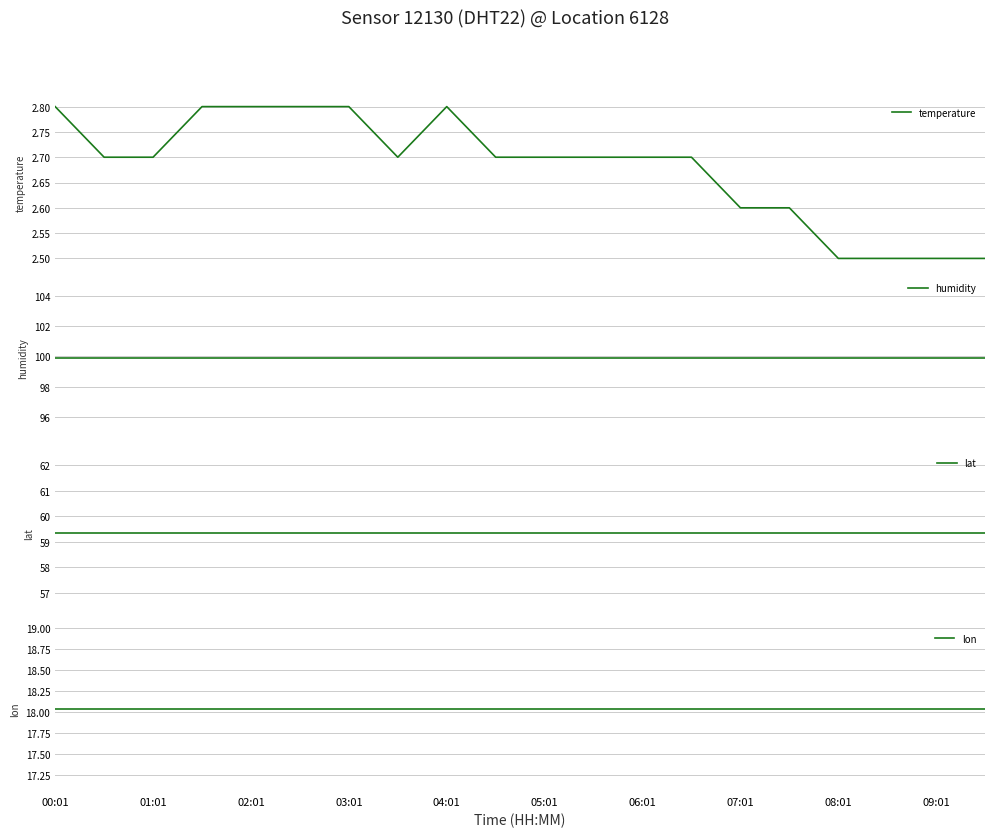

Which series has the widest spread of values?

temperature